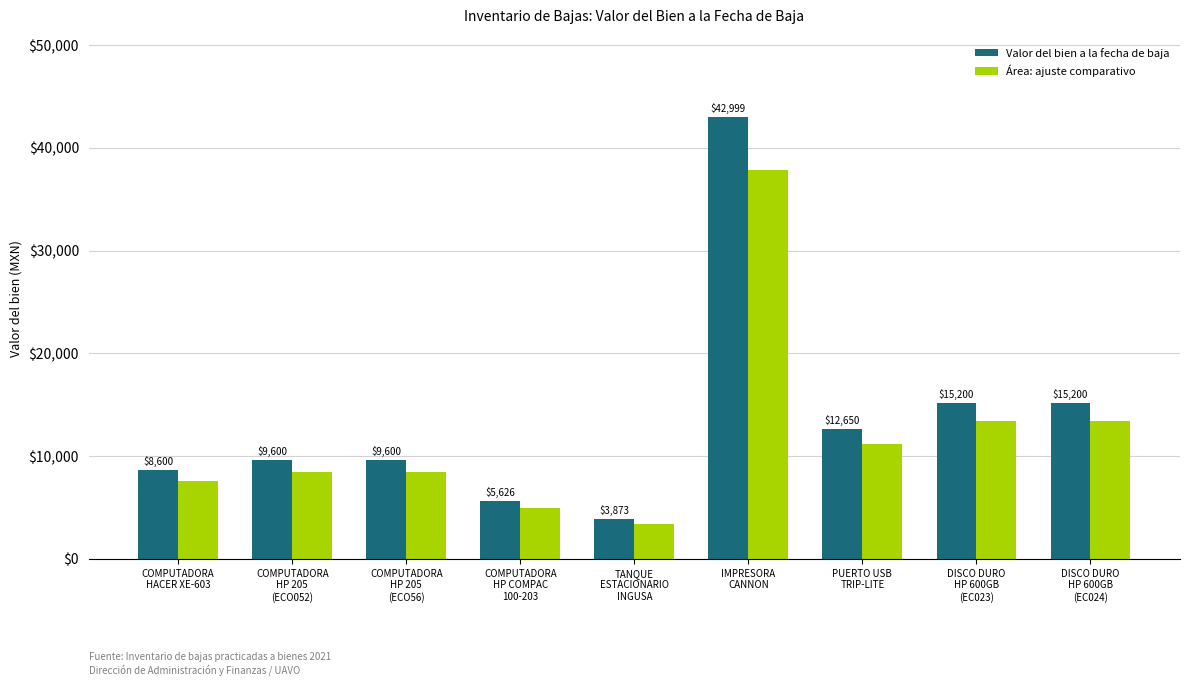

What is the difference between the maximum and second lowest values in the Valor del bien a la fecha de baja series?

37372.9